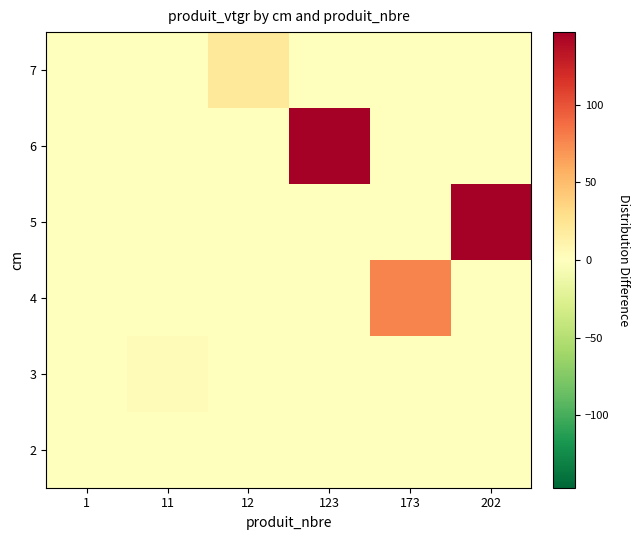

Reading left to right, what are all the values shown in this chart?

2: 1=0.1	11=0.0	12=0.0	123=0.0	173=0.0	202=0.0
3: 1=0.0	11=2.3	12=0.0	123=0.0	173=0.0	202=0.0
4: 1=0.0	11=0.0	12=0.0	123=0.0	173=77.9	202=0.0
5: 1=0.0	11=0.0	12=0.0	123=0.0	173=0.0	202=146.6
6: 1=0.0	11=0.0	12=0.0	123=146.8	173=0.0	202=0.0
7: 1=0.0	11=0.0	12=21.3	123=0.0	173=0.0	202=0.0